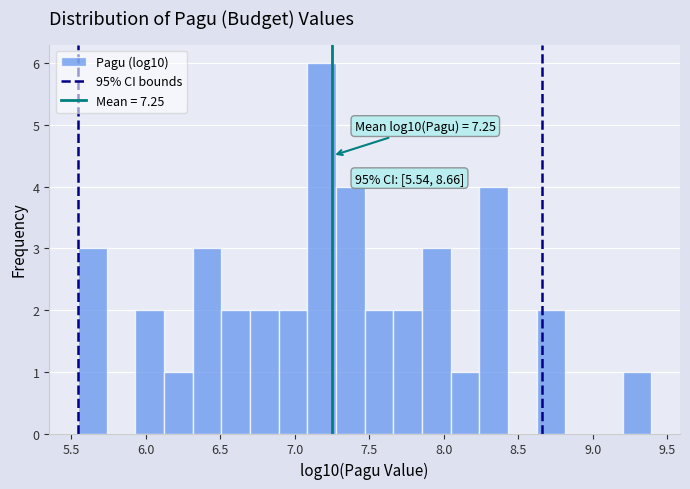

Read against the x-axis, roughly where is the centre of the tallest bar?

7.20